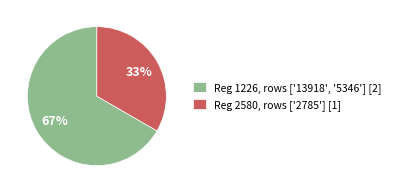

The Reg 2580, rows ['2785'] [1] slice represents 20% of the pie. True or false?

False